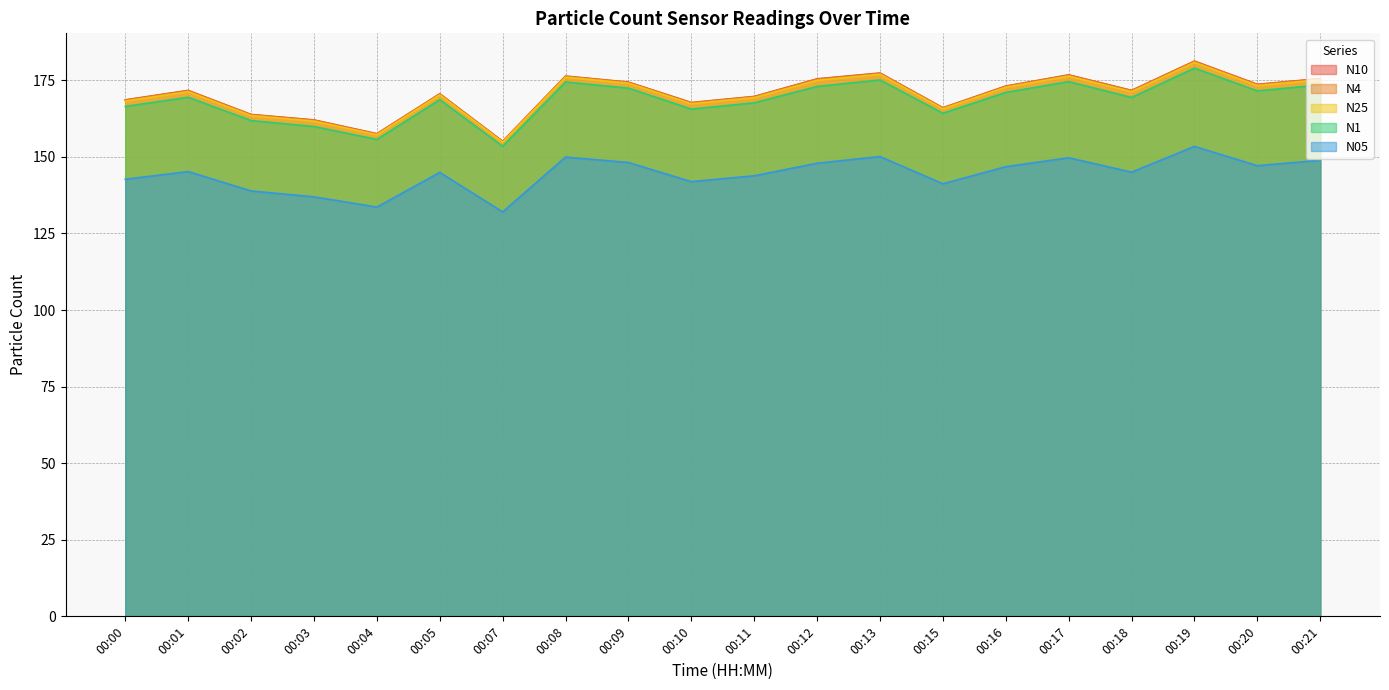

What is the average value of the N10 series?

170.4